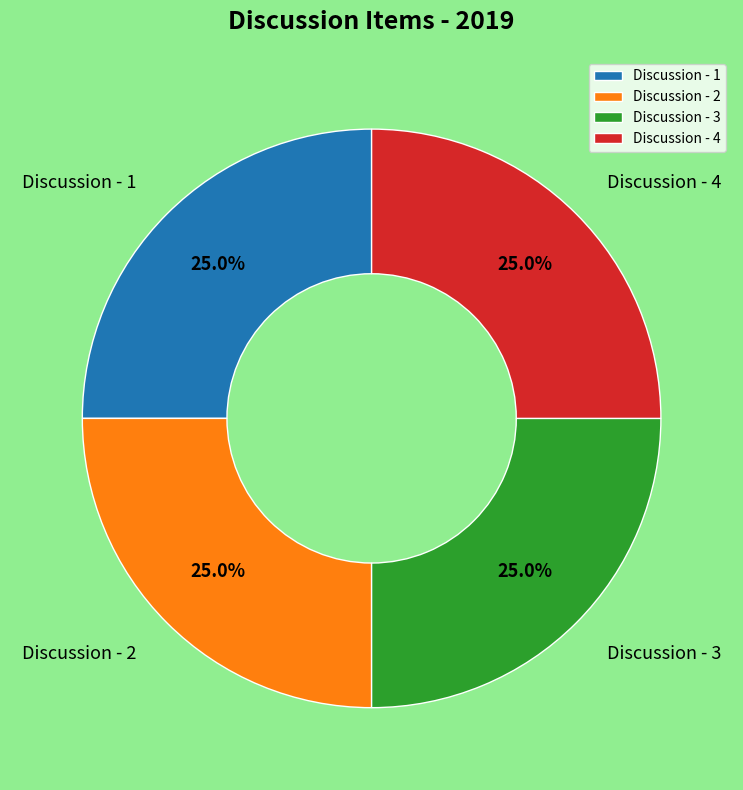

Is it true that Discussion - 1 is 11% of the pie?

False